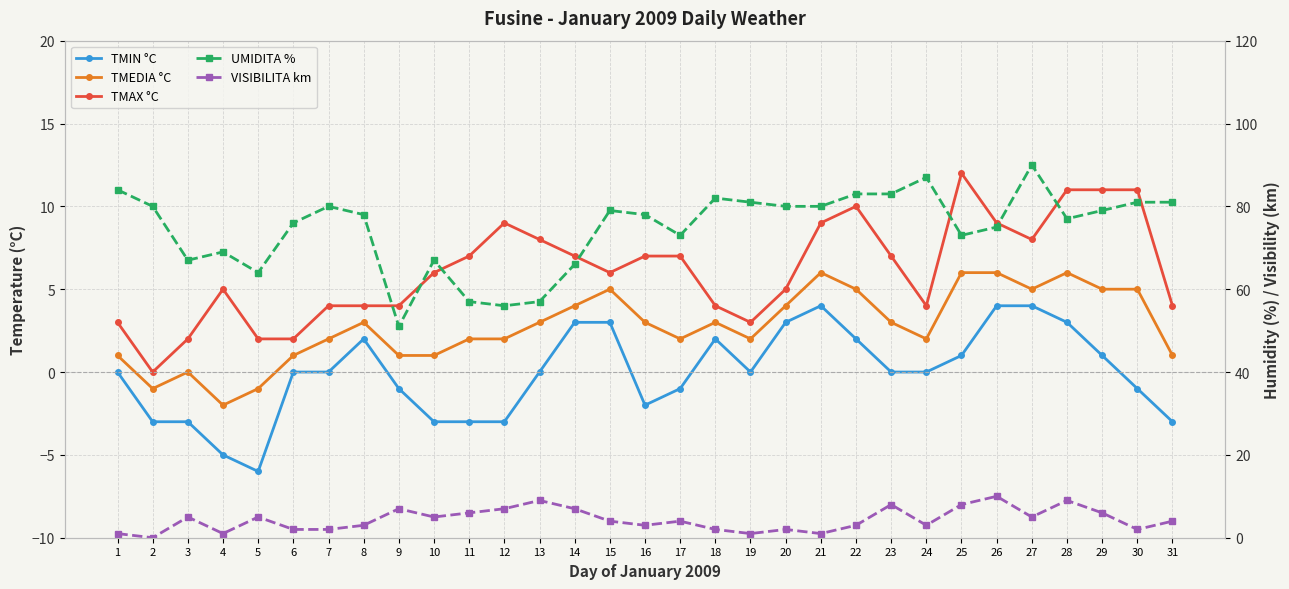

What is the value of the UMIDITA % point at the 23rd from the left?

83